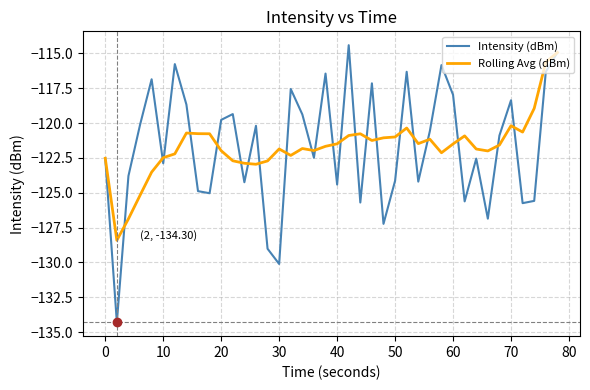

What is the greatest value displayed?

-114.4